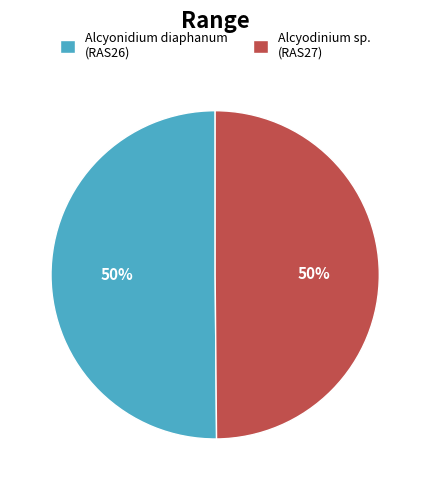

To the nearest percent, what is the average slice percentage?

50%